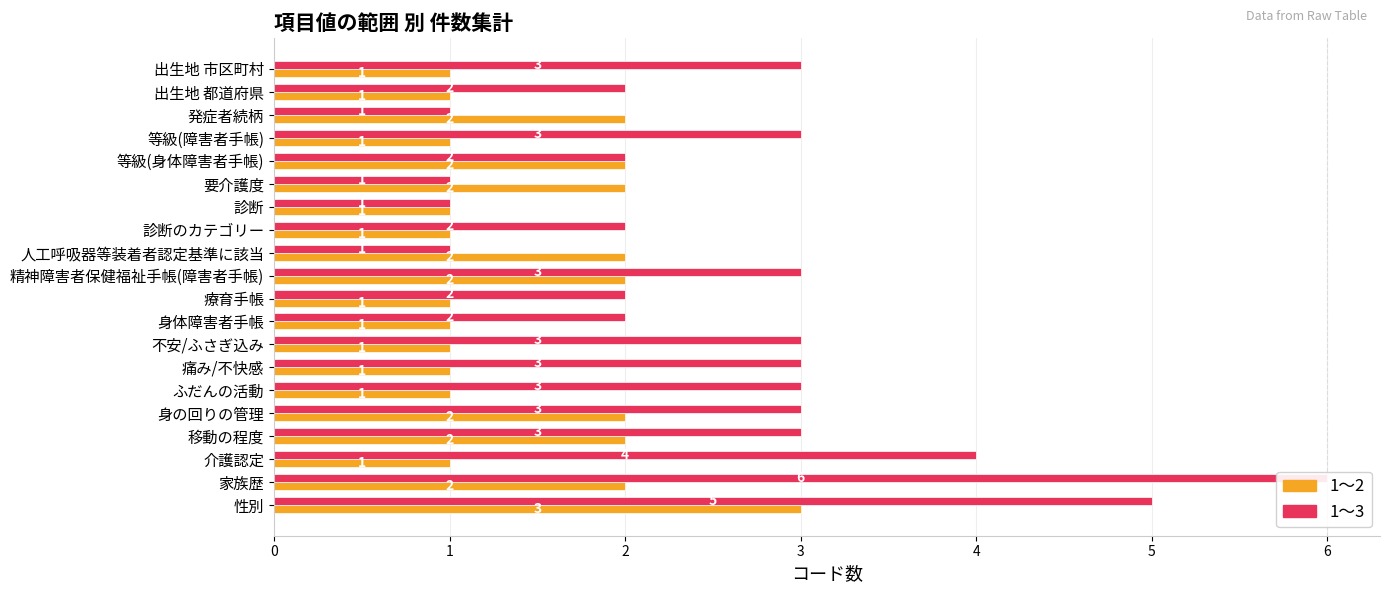

Is the value of 1～3 at 等級(身体障害者手帳) greater than the value of 1～2 at 出生地 都道府県?

Yes